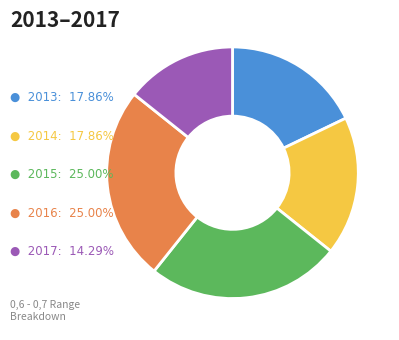

How many segments does this pie chart have?

5